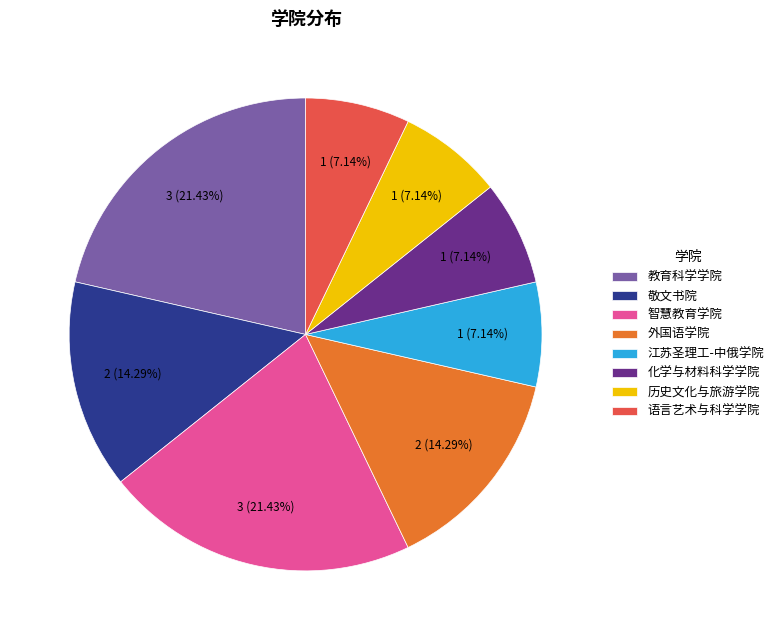

Does 历史文化与旅游学院 account for over 50% of the chart?

No